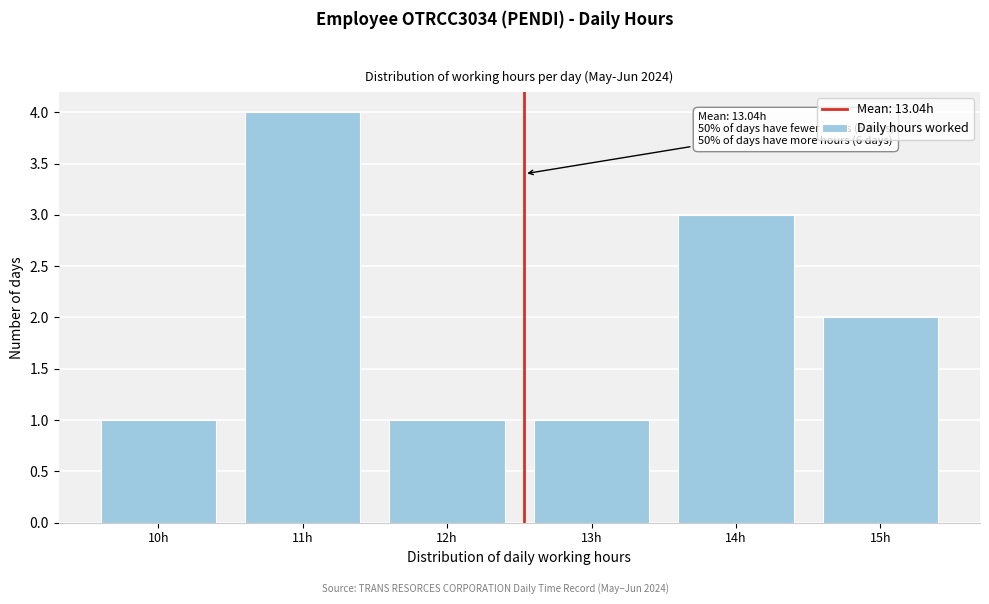

Reading left to right, extract all data points from this chart.

1	4	1	1	3	2